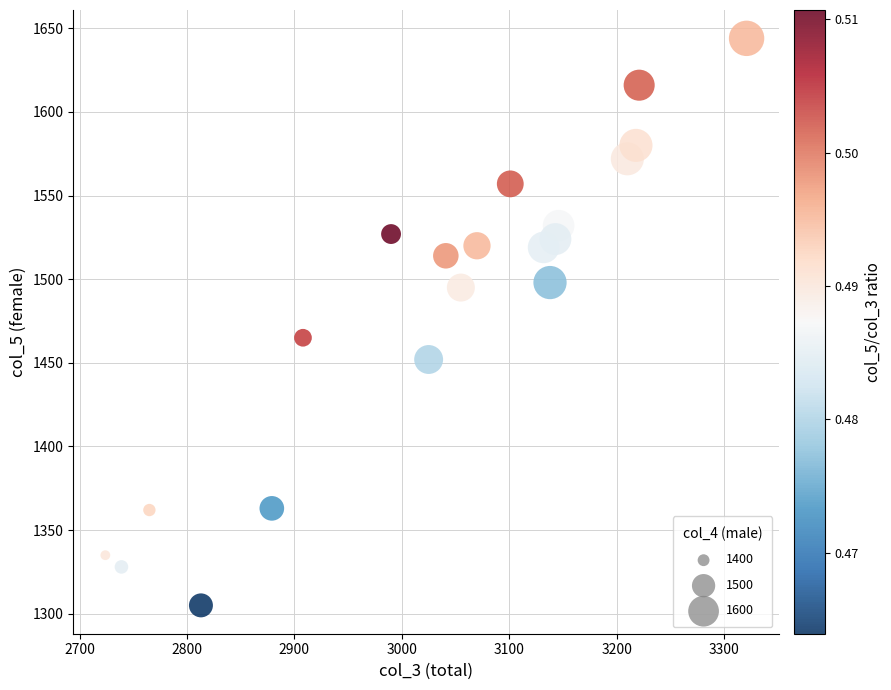

What is the range of Y values (max minus min)?

339